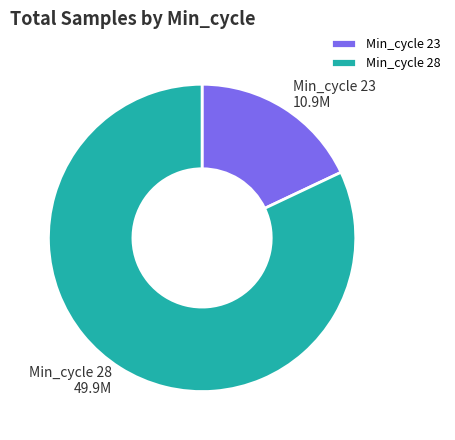

Is there any slice that represents more than half of the pie?

Yes